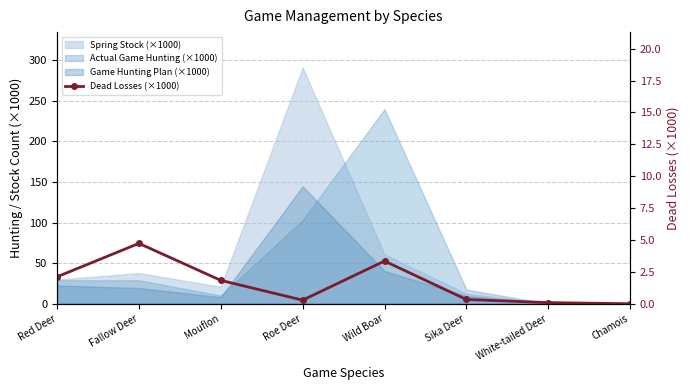

What is the sum of all values?

12.7